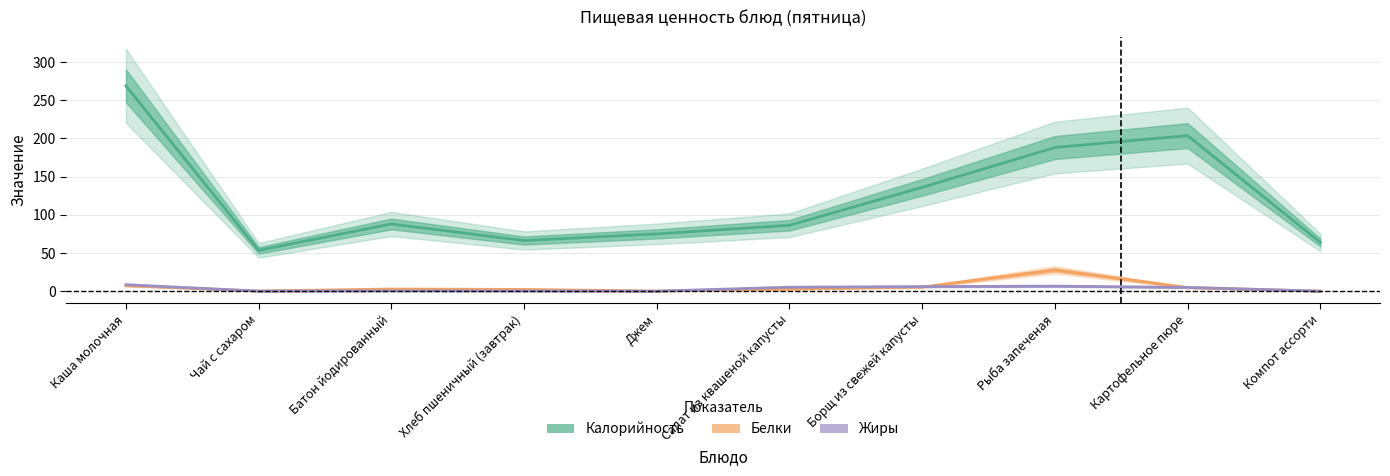

What is the average value of the Калорийность series?

122.9